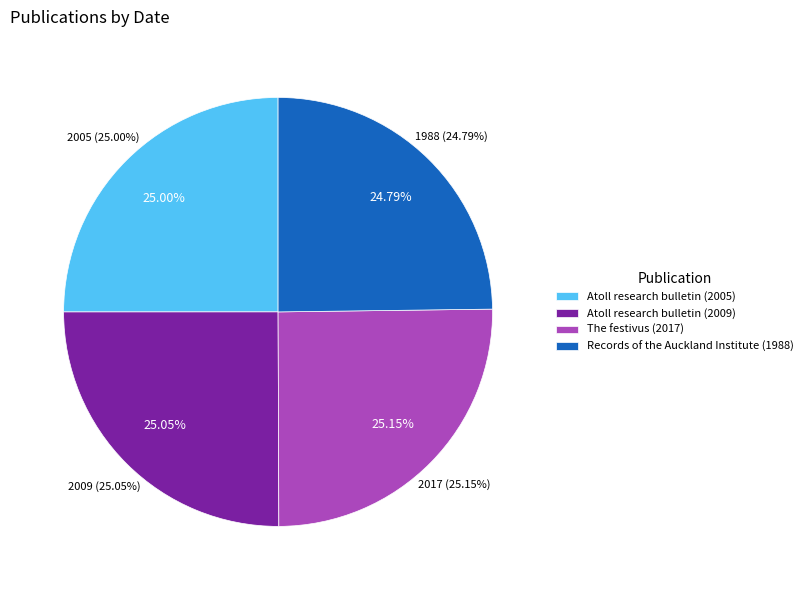

Count the number of slices in the pie.

4